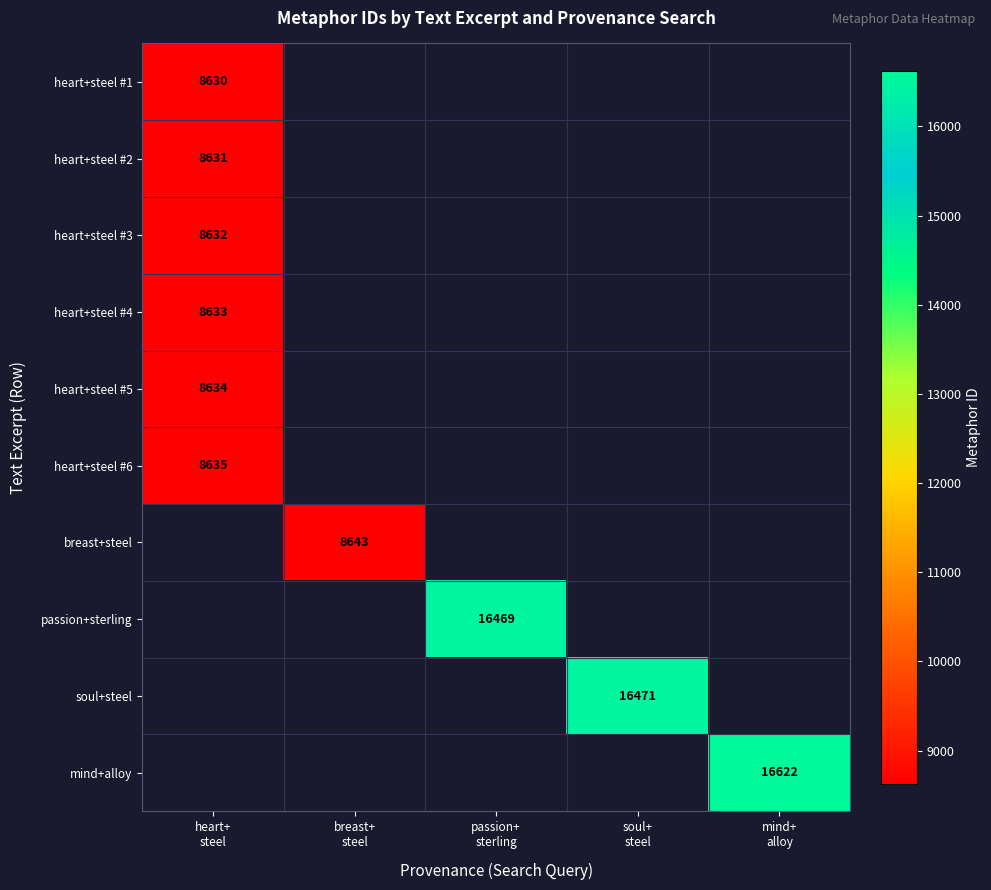

Rank the series by their maximum value, from lowest to highest.

heart+steel #1, heart+steel #2, heart+steel #3, heart+steel #4, heart+steel #5, heart+steel #6, breast+steel, passion+sterling, soul+steel, mind+alloy